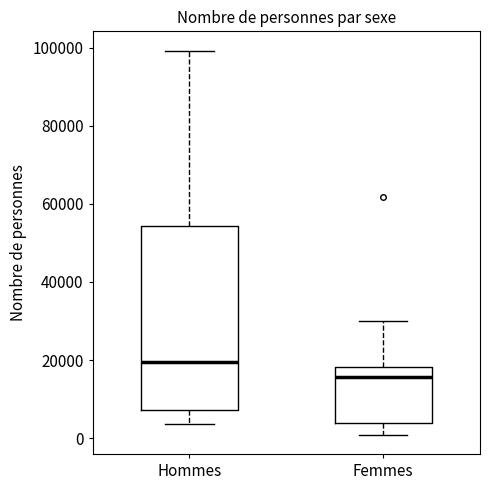

Comparing the boxes themselves (not the whiskers), which one is the tallest?

Hommes